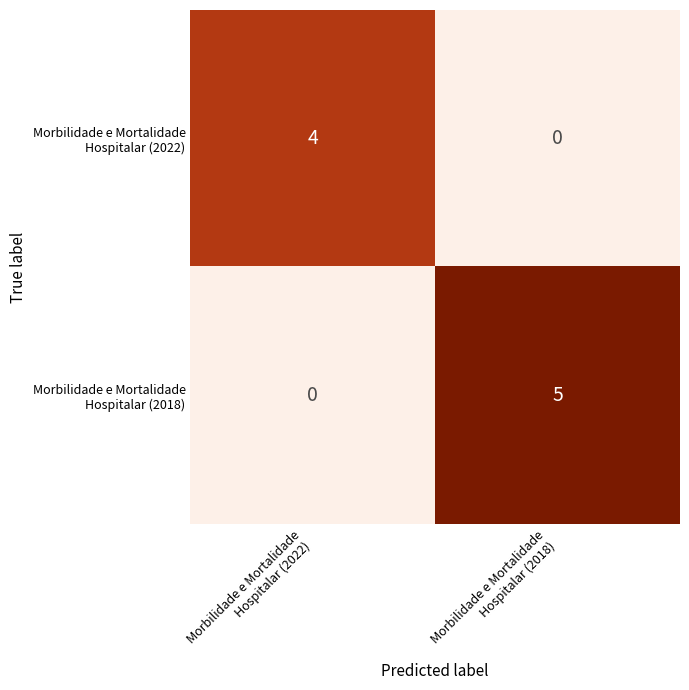

What is the greatest value displayed?

5